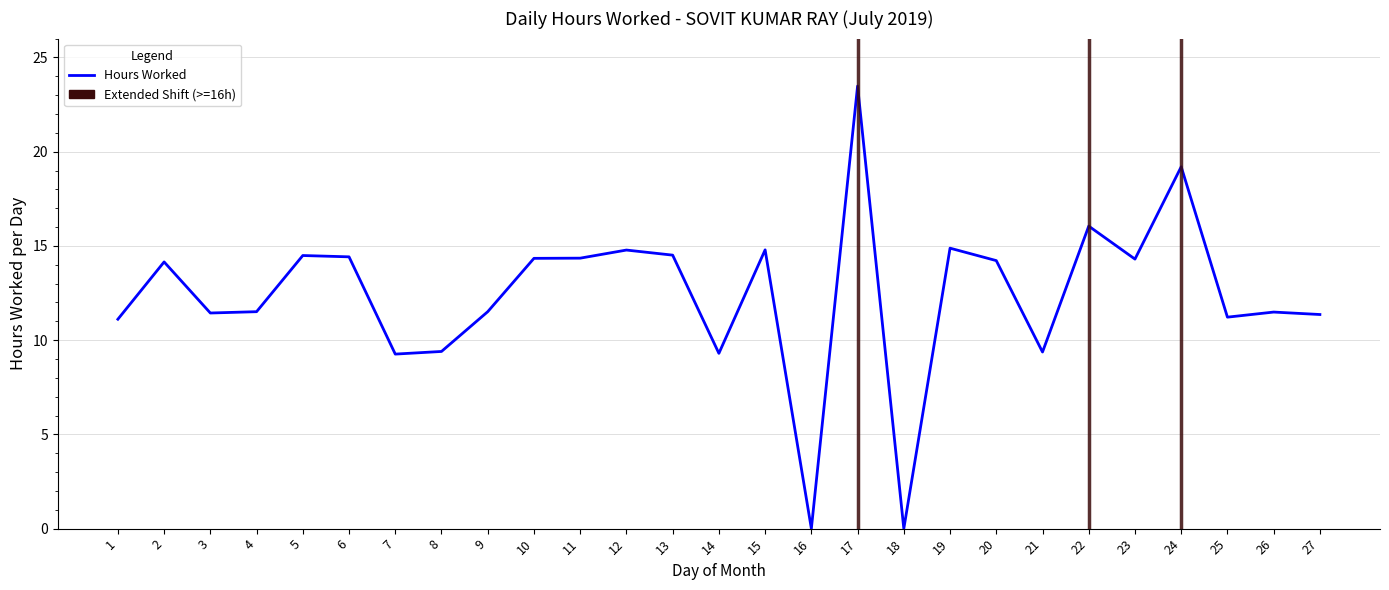

What is the difference between the maximum and minimum values?

23.5